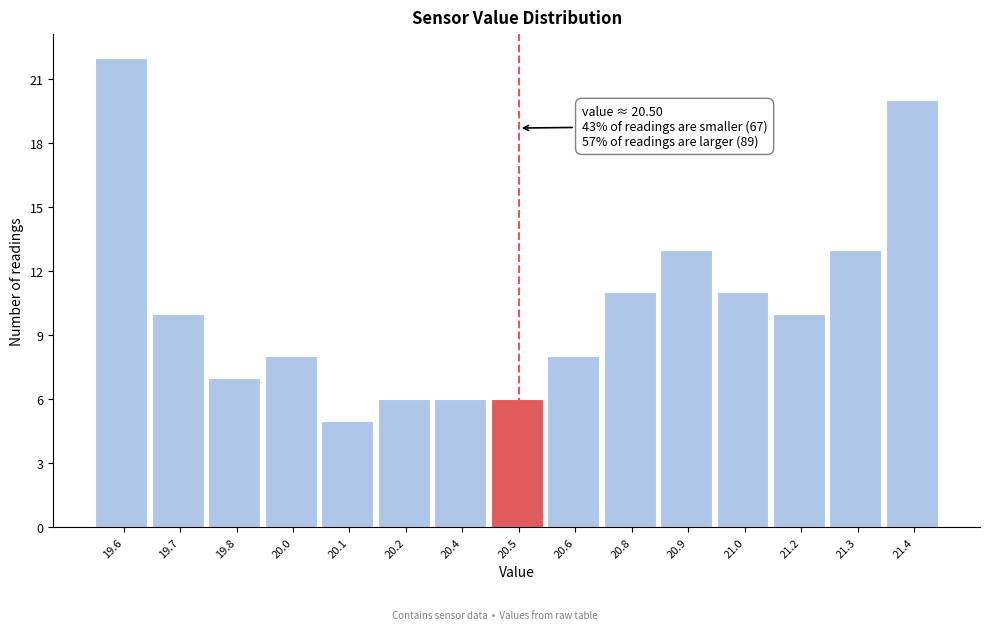

Reading right to left, transcribe all the data shown in this chart.

20	13	10	11	13	11	8	6	6	6	5	8	7	10	22